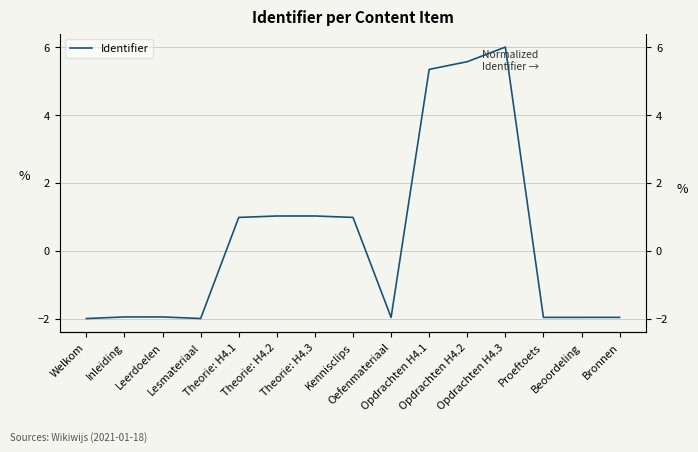

How many categories are shown in the chart?

15